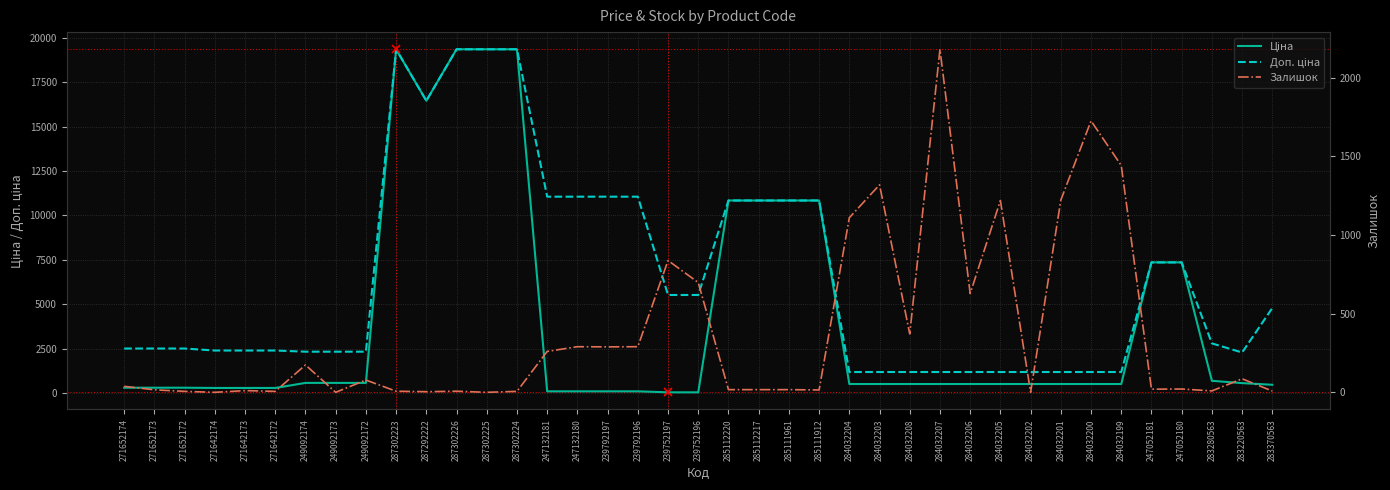

Is this an area chart (filled region under the line)?

No